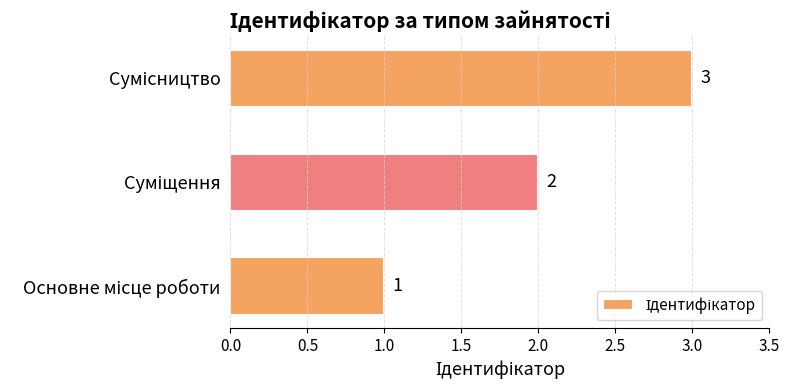

What is the greatest value displayed?

3